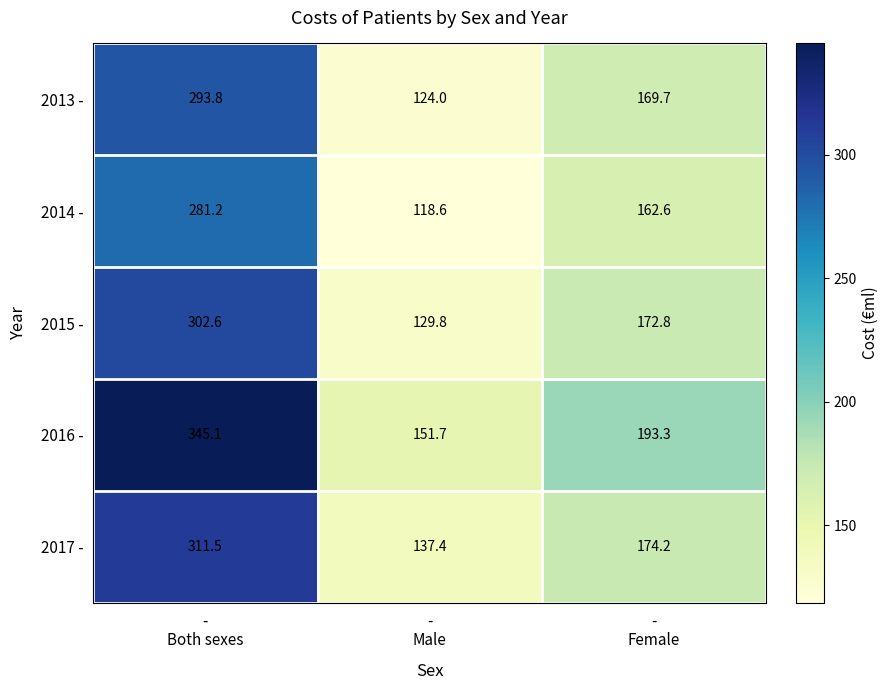

What is the sum of all 2014 - values?

562.4